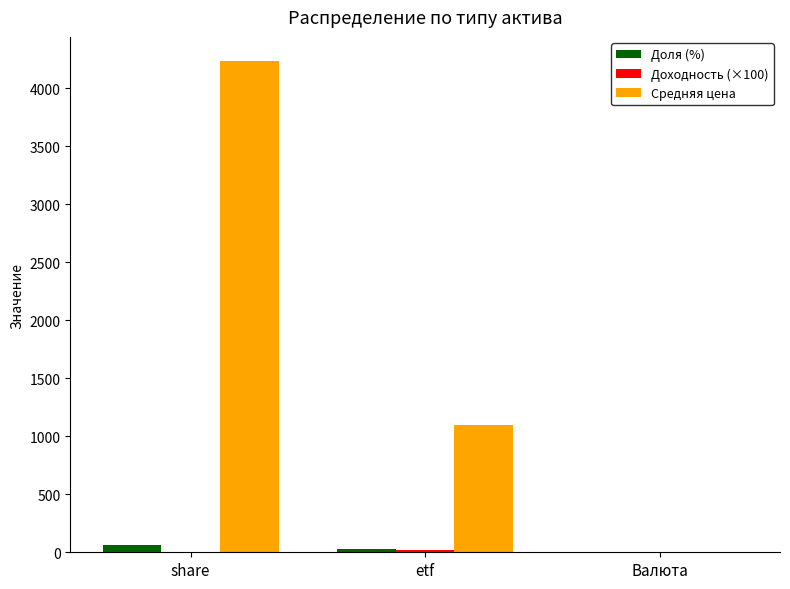

What is the sum of all Средняя цена values?

5328.7